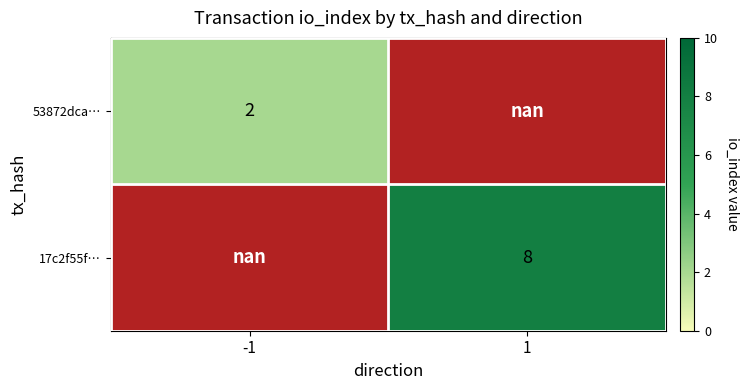

How many data points does each series have?

2